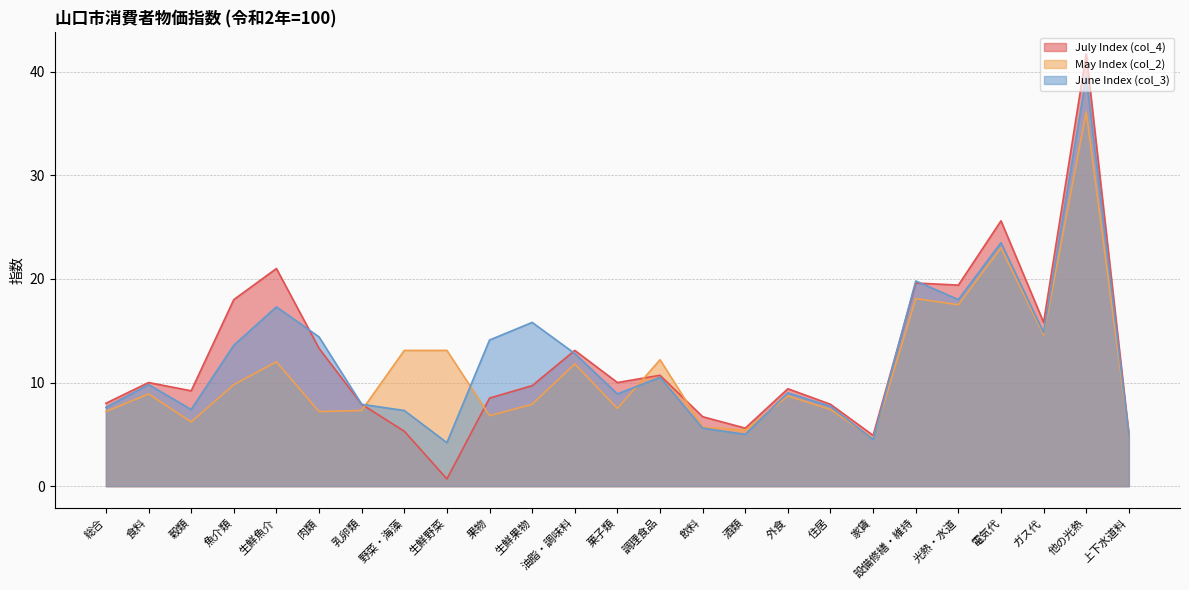

Rank the series at 飲料 from highest to lowest value.

July Index (col_4), May Index (col_2), June Index (col_3)